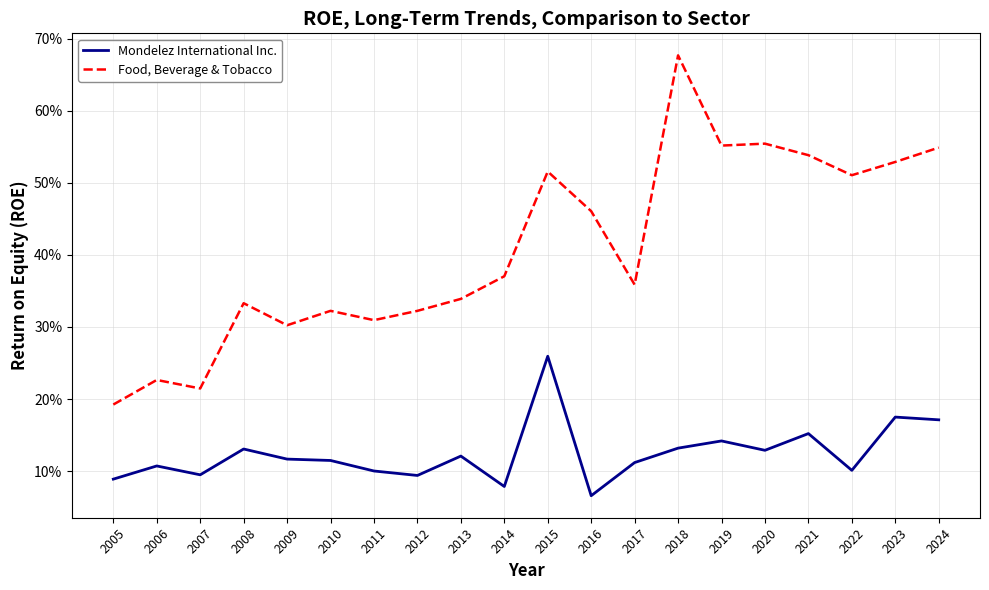

What is the average value of the Mondelez International Inc. series?

0.1